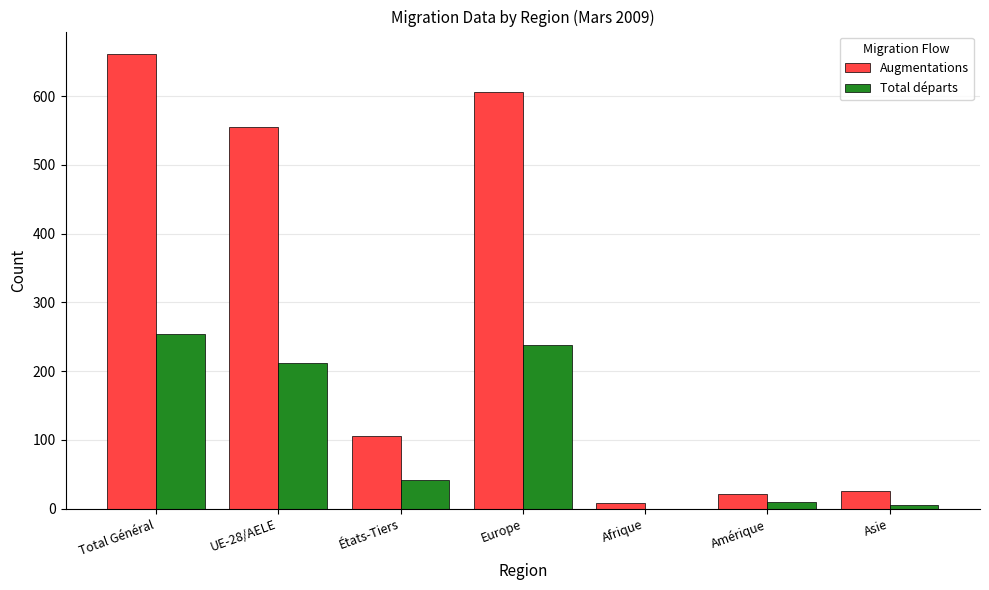

How many categories are shown in the chart?

7